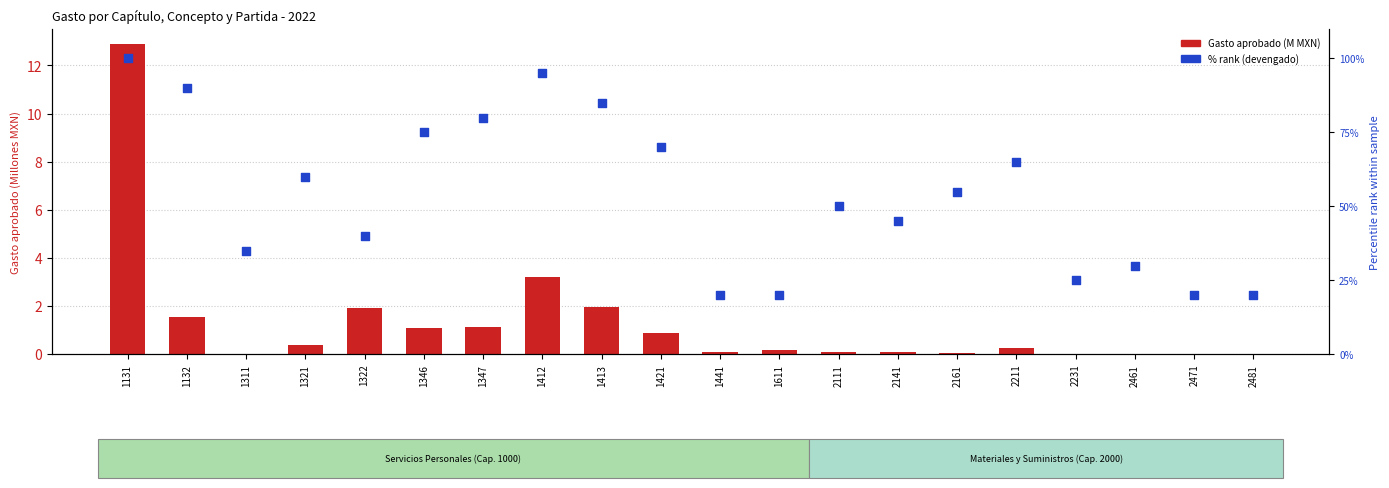

Is the value of % rank (devengado) at 2111 greater than the value of Gasto aprobado (M MXN) at 1321?

Yes